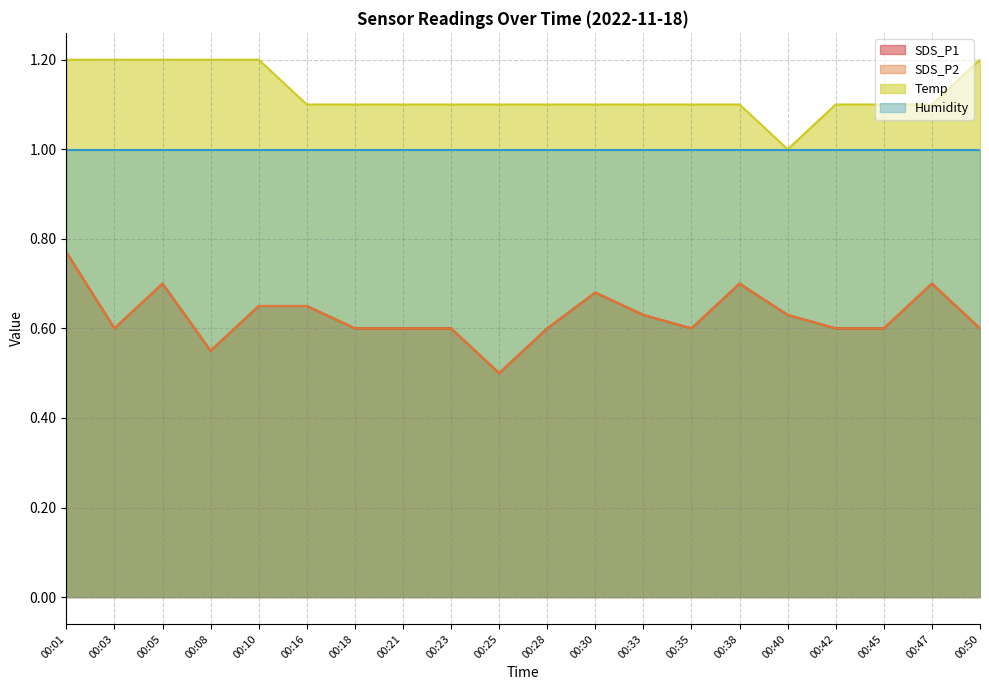

What is the spread (max minus min) of values at 00:01?

0.4